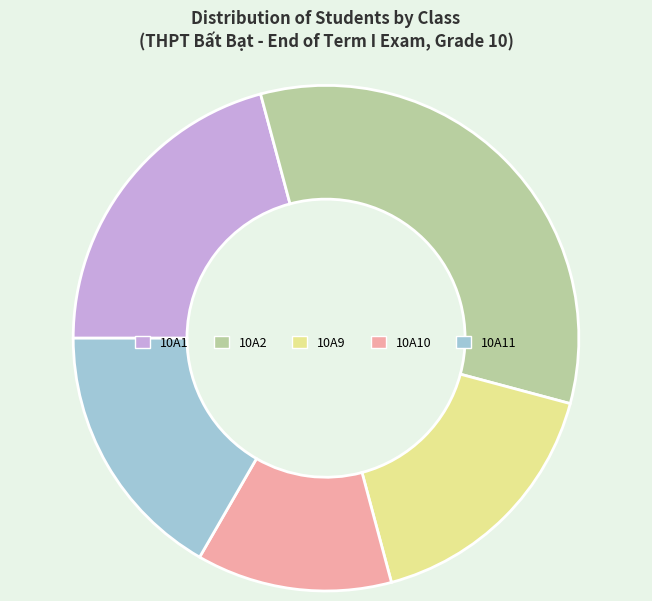

Which slice is the largest?

10A2